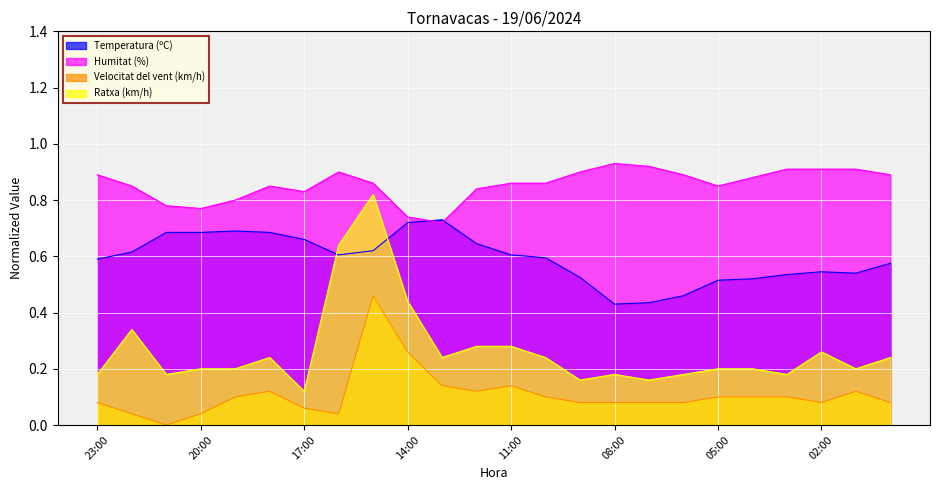

What position from the left is 06:00?

18